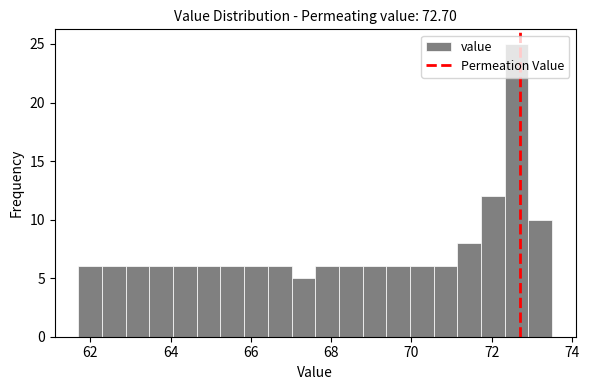

Read against the x-axis, roughly where is the centre of the tallest bar?

72.6